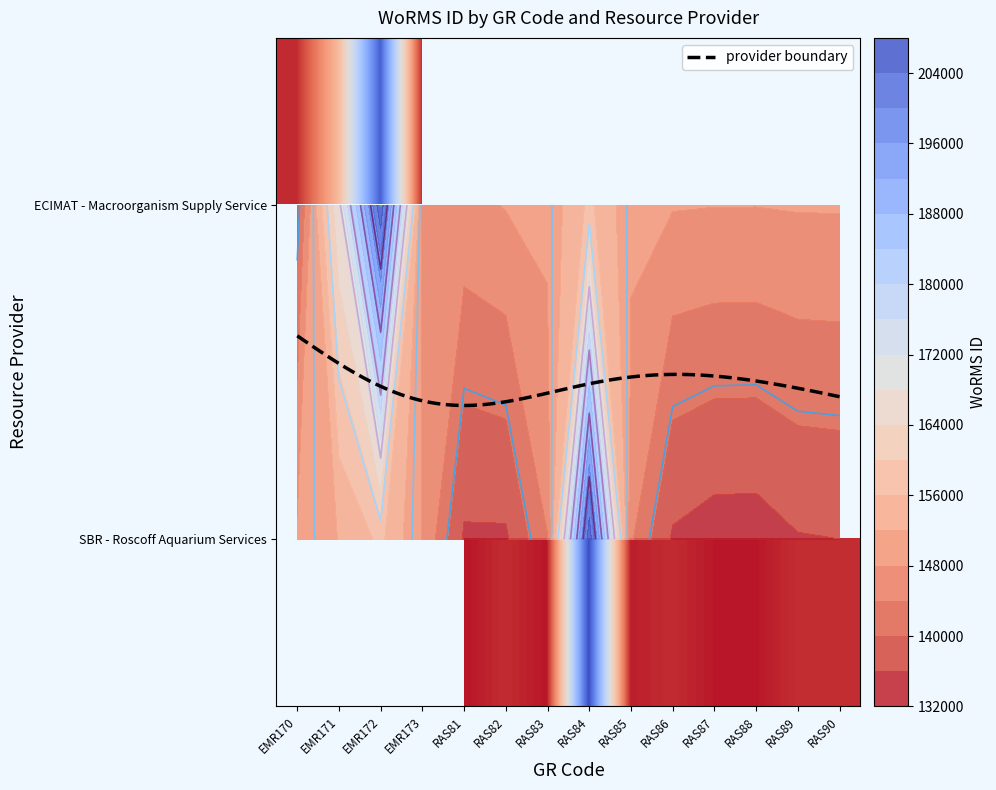

What is the sum of all SBR - Roscoff Aquarium Services values?

1433138